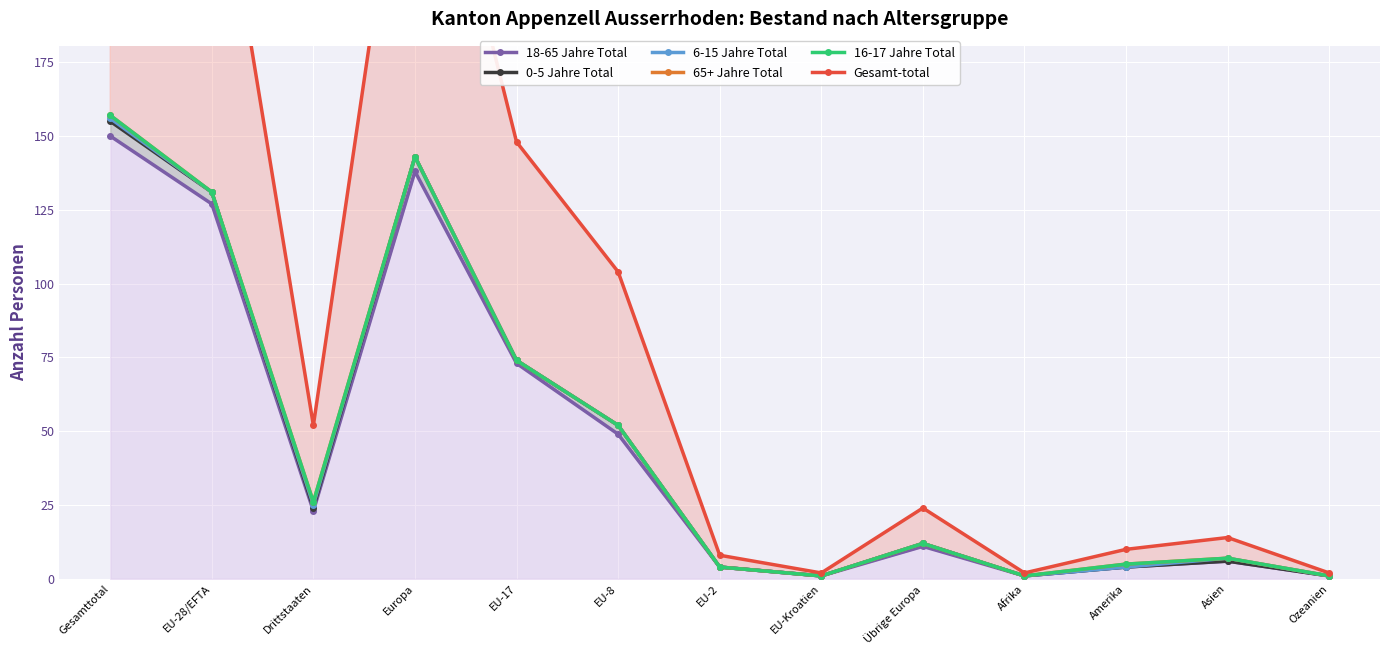

How many values in the 65+ Jahre Total series are below 12?

6